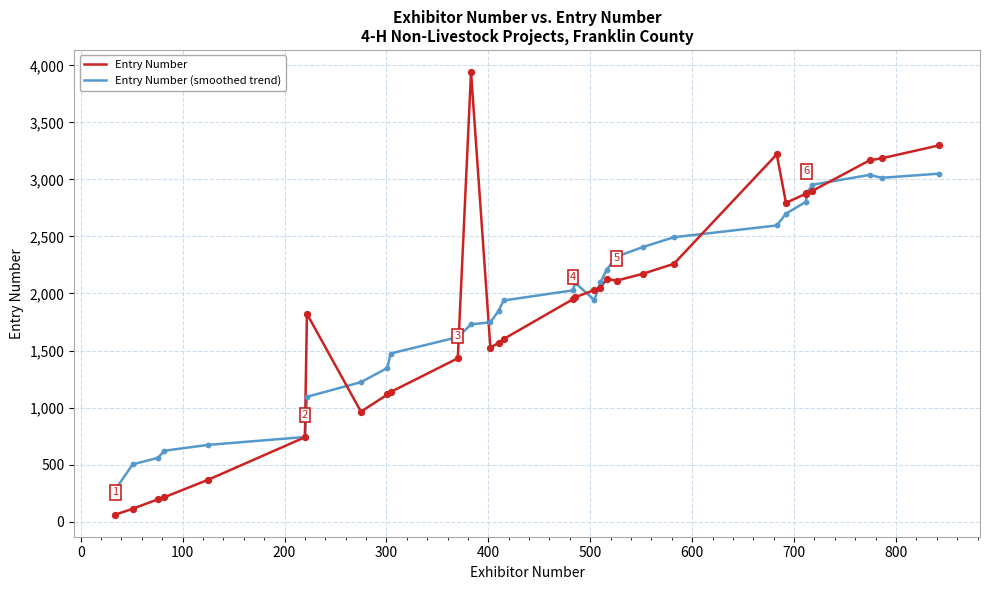

Which series contains the highest Y value?

Entry Number